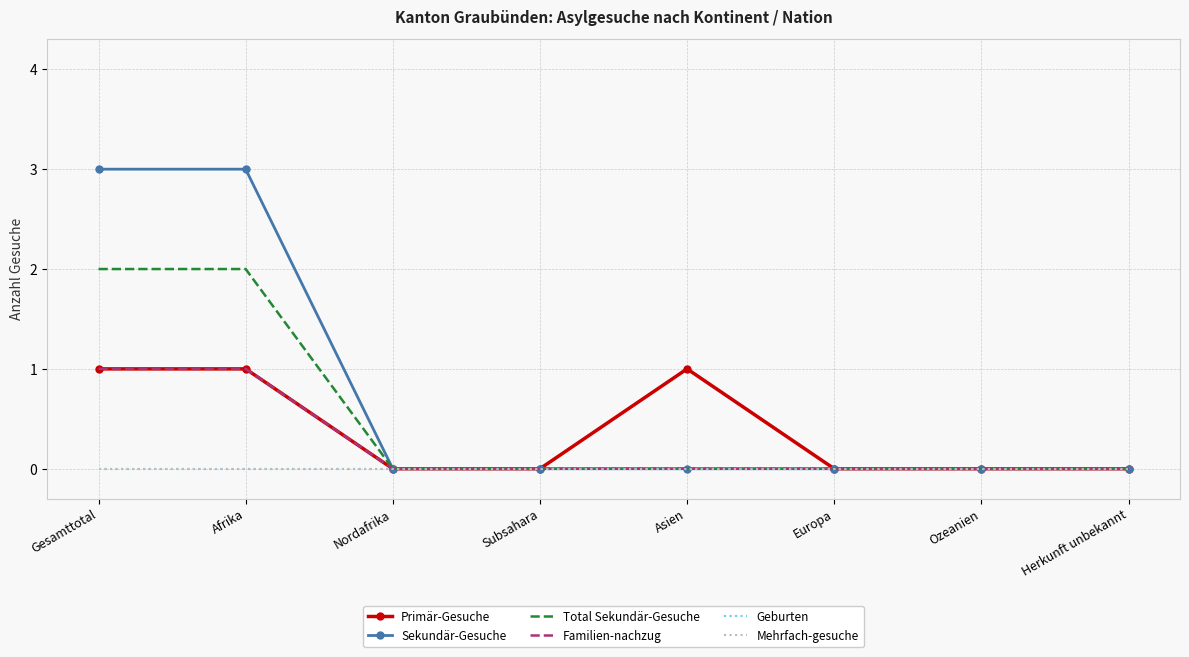

Reading right to left, transcribe all the data shown in this chart.

Primär-Gesuche: 0	0	0	1	0	0	1	1
Sekundär-Gesuche: 0	0	0	0	0	0	3	3
Total Sekundär-Gesuche: 0	0	0	0	0	0	2	2
Familien-nachzug: 0	0	0	0	0	0	1	1
Geburten: 0	0	0	0	0	0	0	0
Mehrfach-gesuche: 0	0	0	0	0	0	0	0